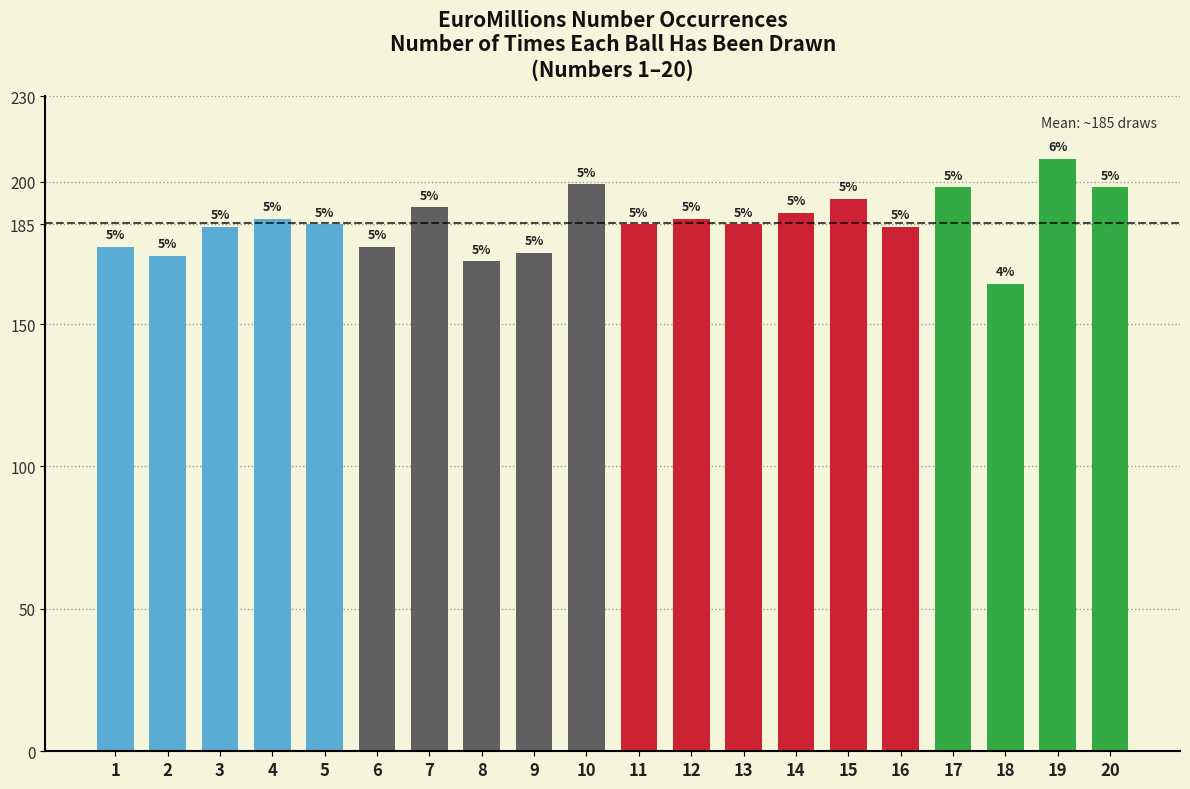

What is the maximum value shown in the chart?

208